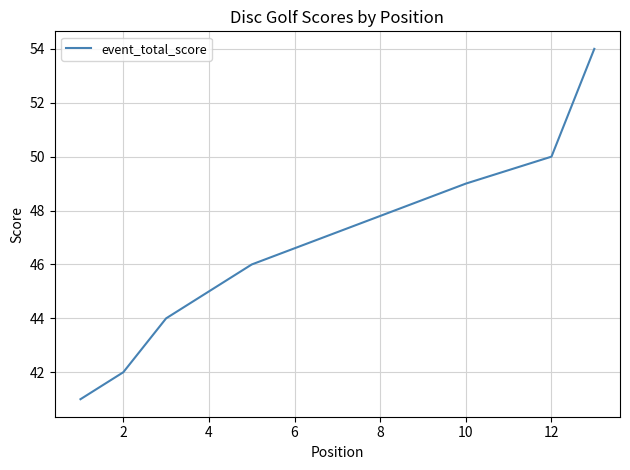

Count the number of values greater than 46.

4